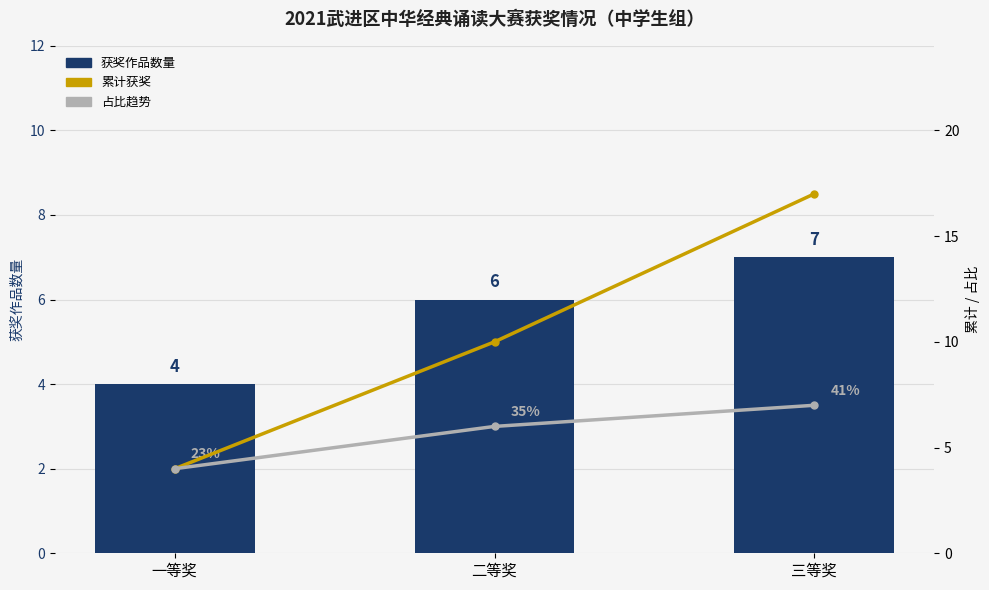

How many groups of bars are there?

3